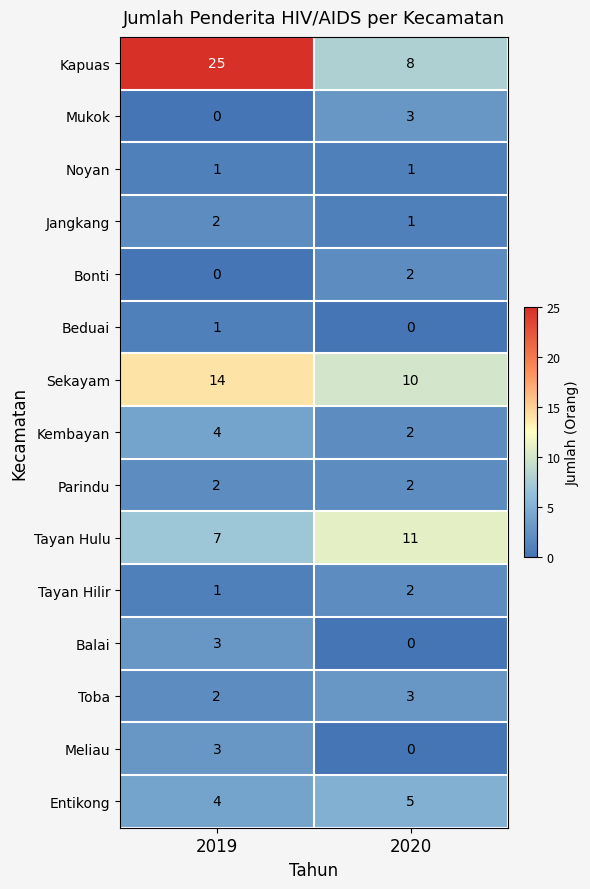

Reading left to right, extract all data points from this chart.

Kapuas: 25	8
Mukok: 0	3
Noyan: 1	1
Jangkang: 2	1
Bonti: 0	2
Beduai: 1	0
Sekayam: 14	10
Kembayan: 4	2
Parindu: 2	2
Tayan Hulu: 7	11
Tayan Hilir: 1	2
Balai: 3	0
Toba: 2	3
Meliau: 3	0
Entikong: 4	5